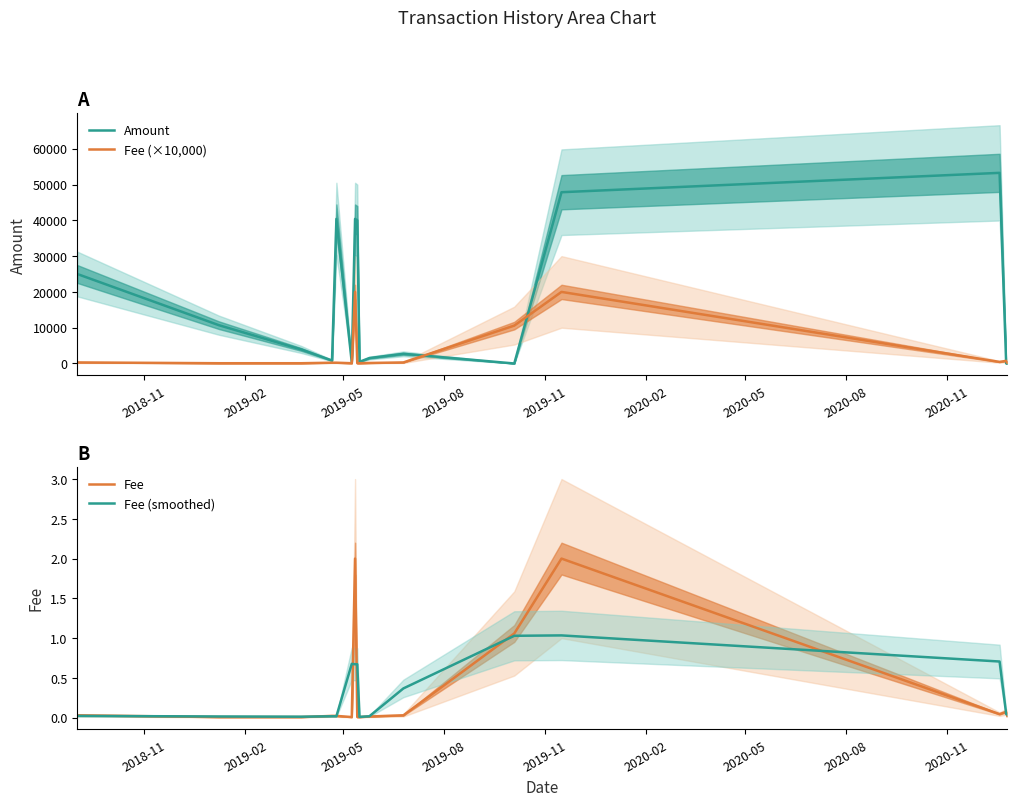

True or false: Amount and Fee cross at least once.

True